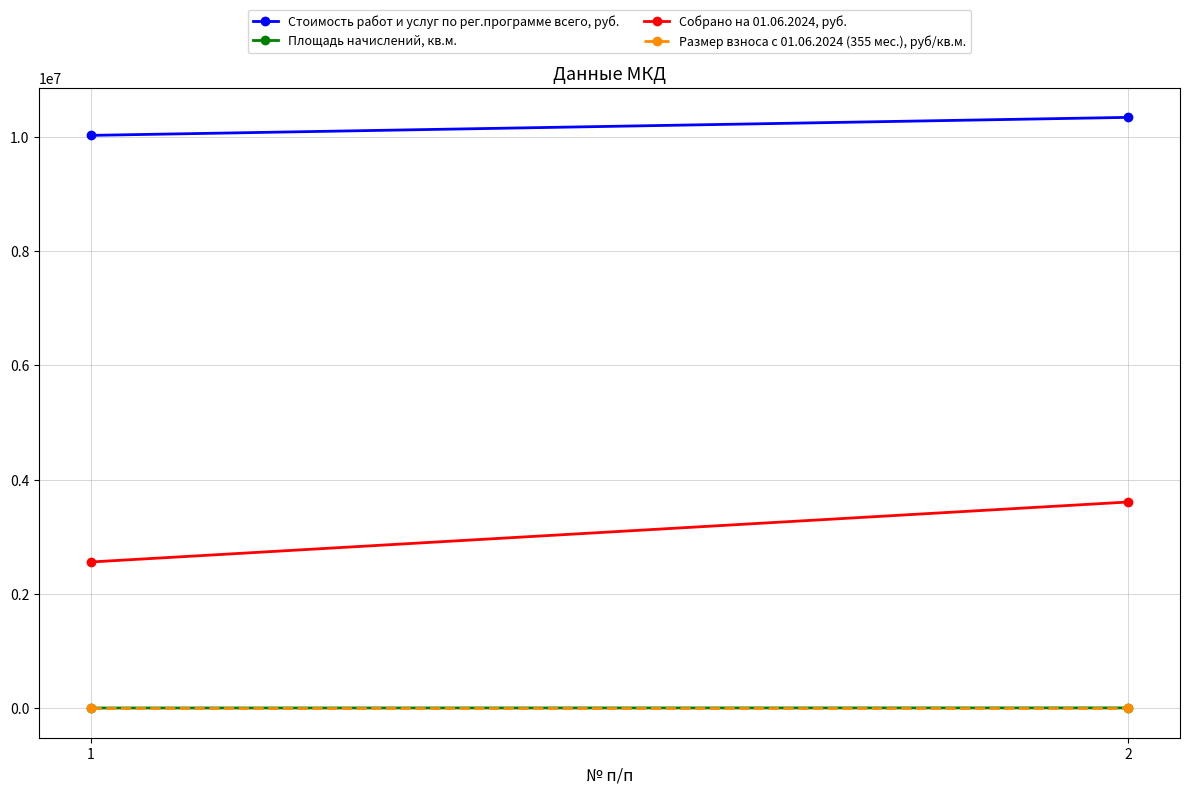

Rank the categories by Размер взноса с 01.06.2024 (355 мес.), руб/кв.м. value from lowest to highest.

1, 2